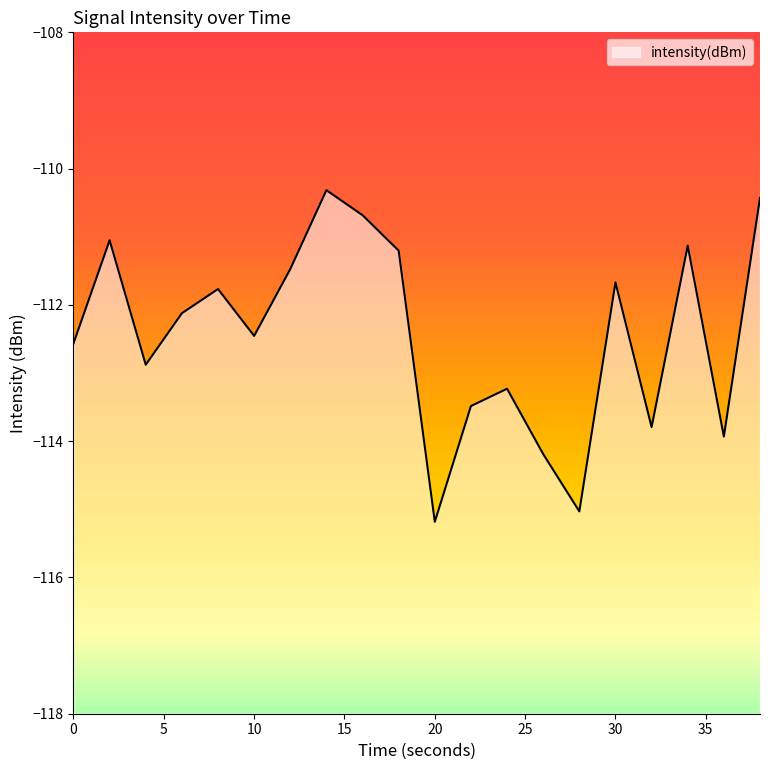

What is the difference between the maximum and minimum values?

4.9